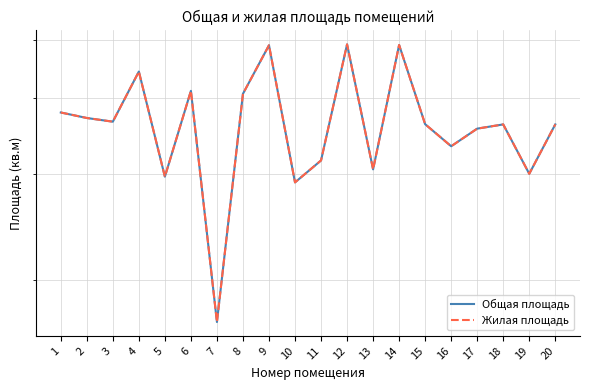

True or false: Жилая площадь and Общая площадь cross at least once.

False